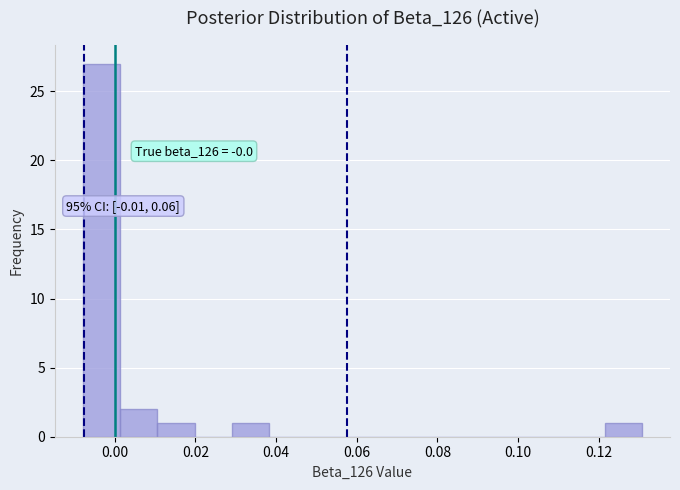

Over which range of the x-axis is the bar tallest?

-0.008 to 0.002